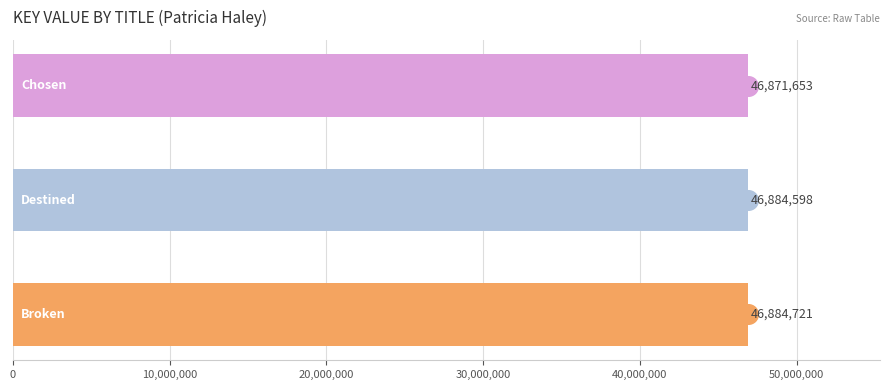

What is the ratio of the value at 10,000,000 to the value at 20,000,000?

1.0